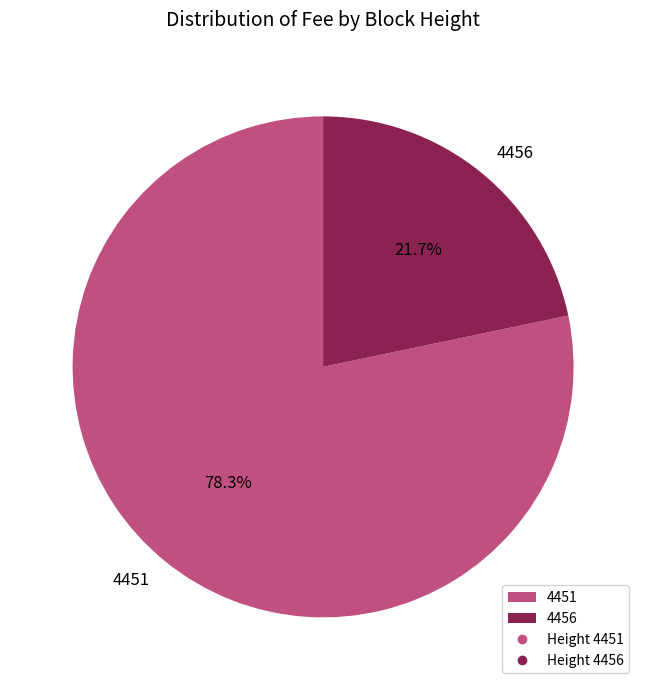

Which category accounts for the majority?

4451